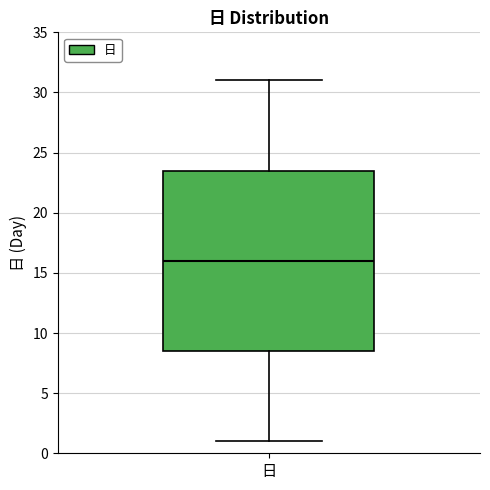

Read this box plot against the y-axis: the position of the median line, the range covered by the box, and the ends of both whiskers. The values are not printed on the chart, so give them approximately, as read against the axis.

median 16.0, box 8.5 to 23.5, whiskers 1.0 to 31.0